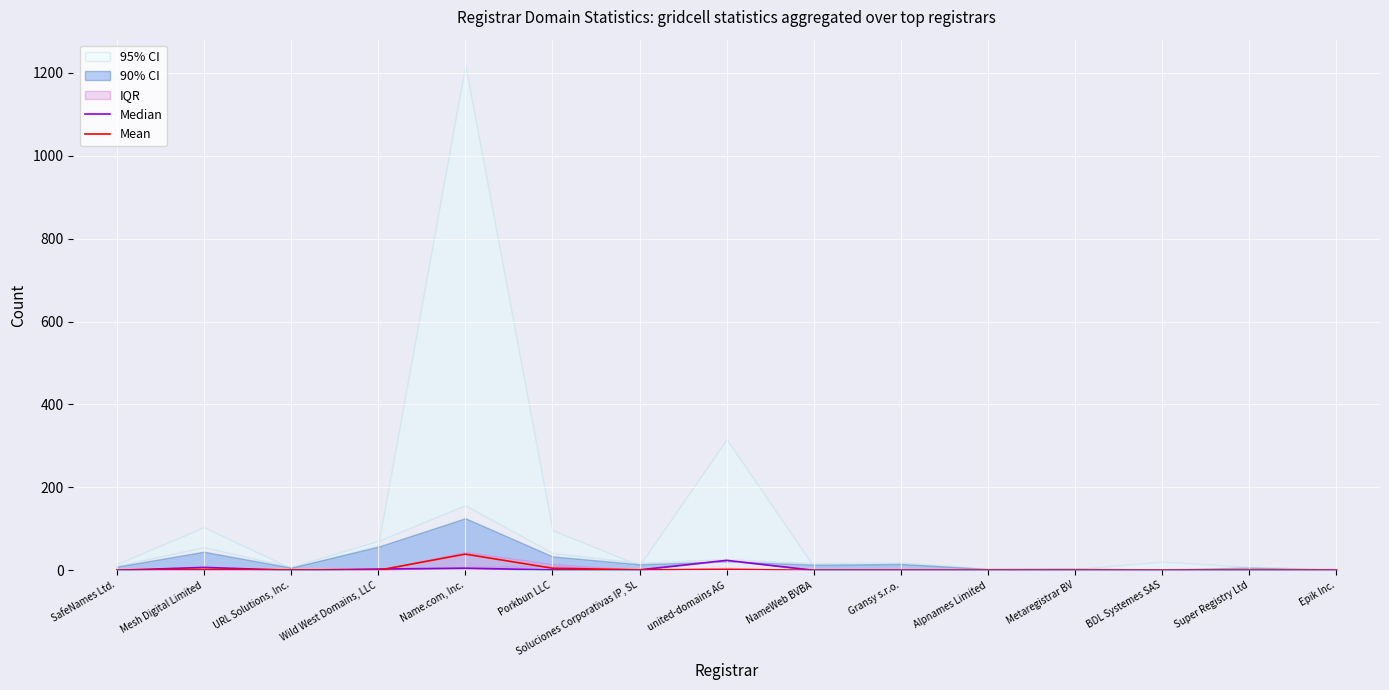

Rank the series at Epik Inc. from lowest to highest value.

Median, Mean